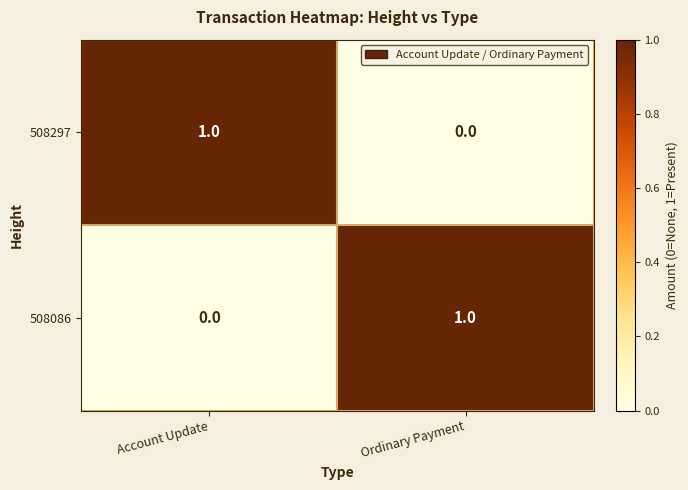

Reading left to right, list all the values displayed in this chart.

508297: 1	0
508086: 0	1